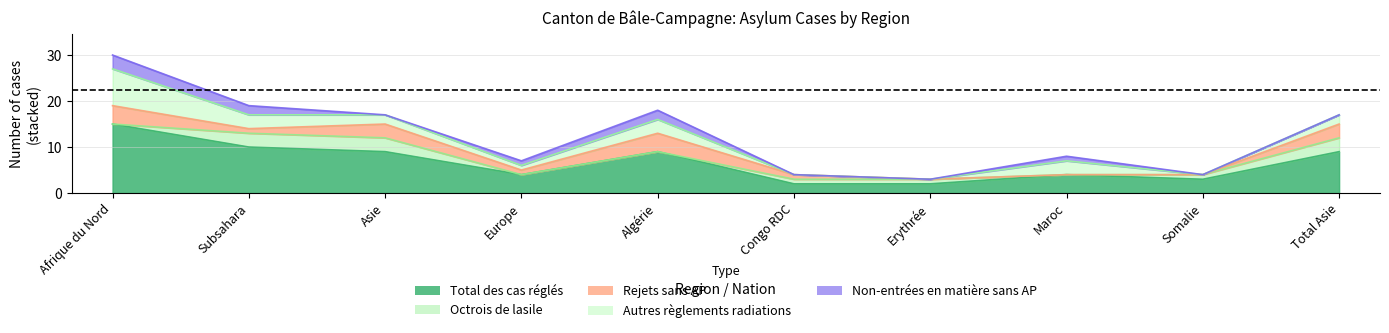

Does the chart have visible grid lines?

Yes